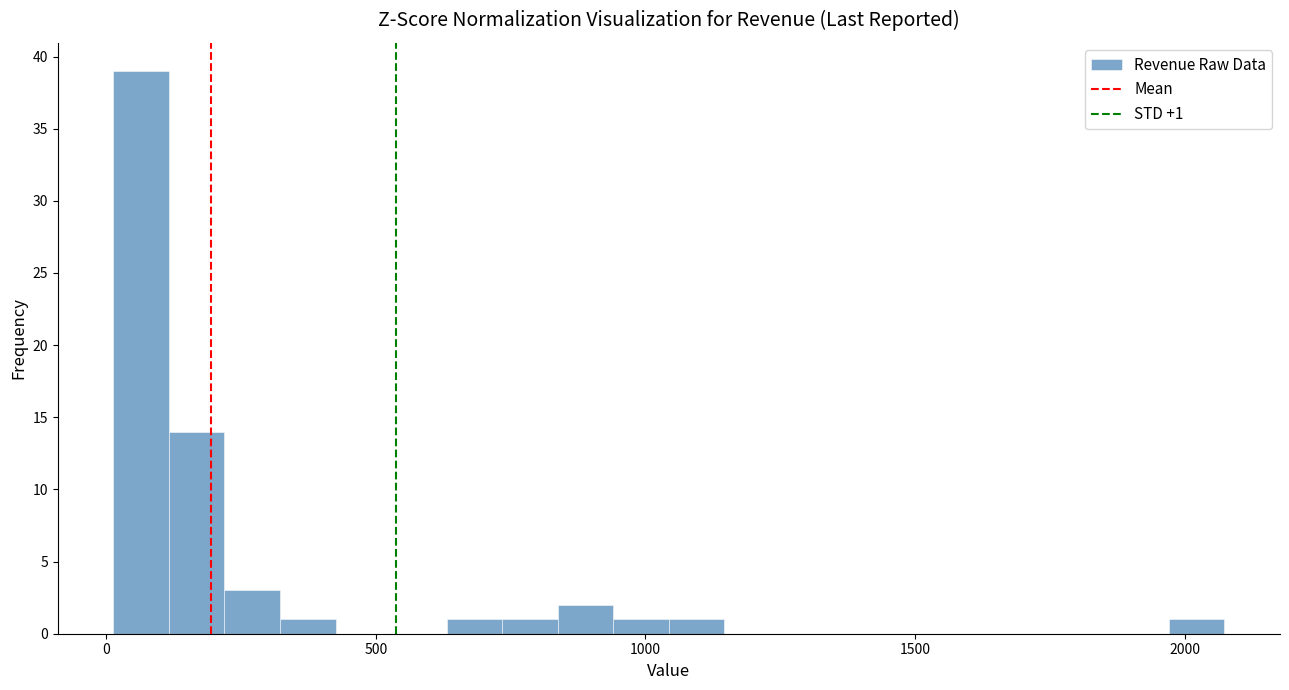

Read against the x-axis, roughly where is the centre of the tallest bar?

50